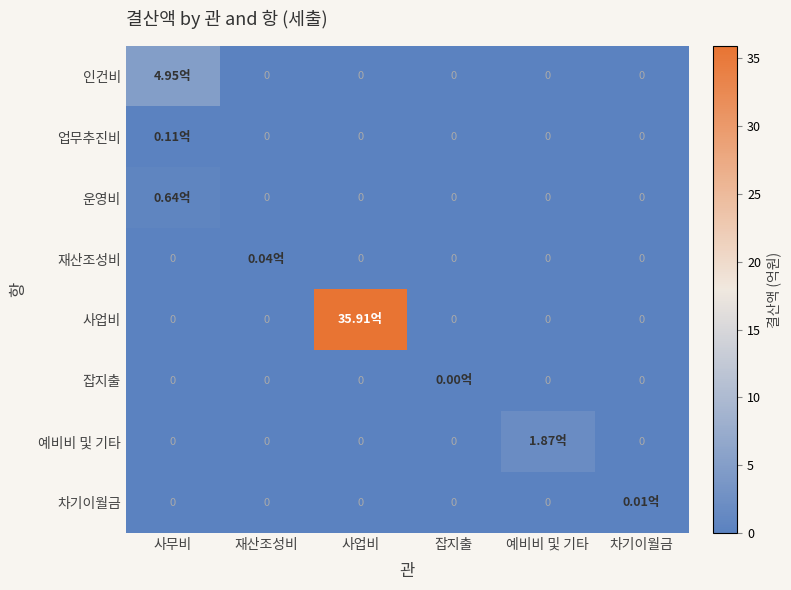

True or false: 운영비 has a value of -0.2 at 잡지출.

False